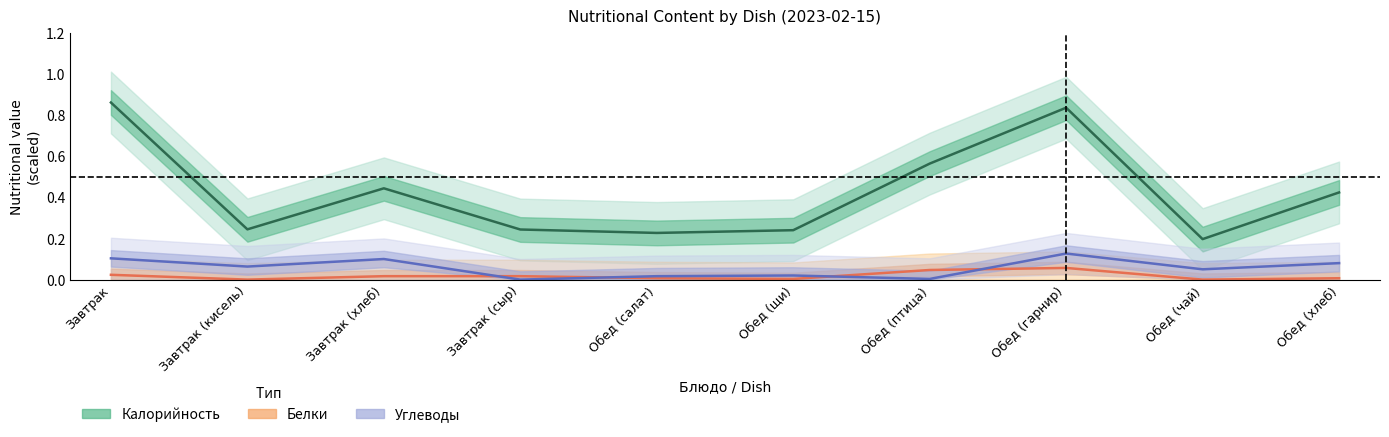

True or false: Углеводы and Белки intersect in this chart.

True